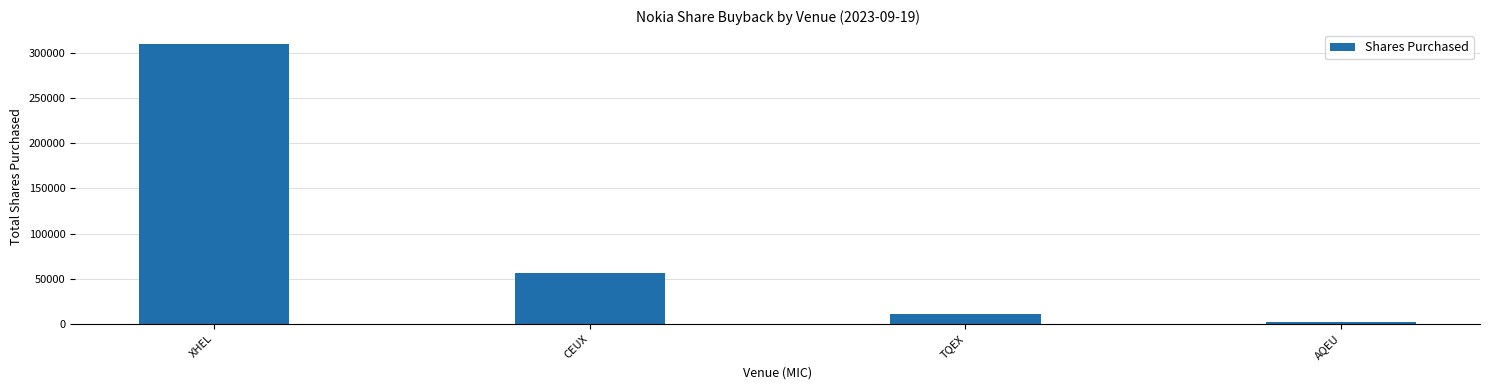

Which category has the highest value across all series?

XHEL